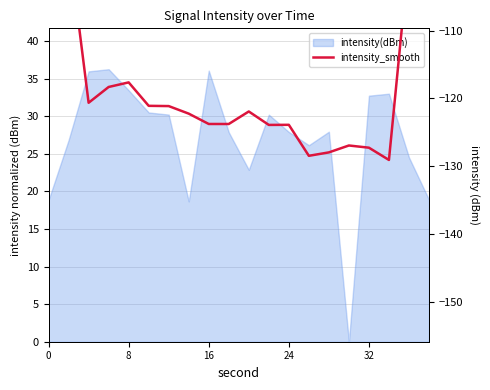

What is the minimum value shown in the chart?

-129.1